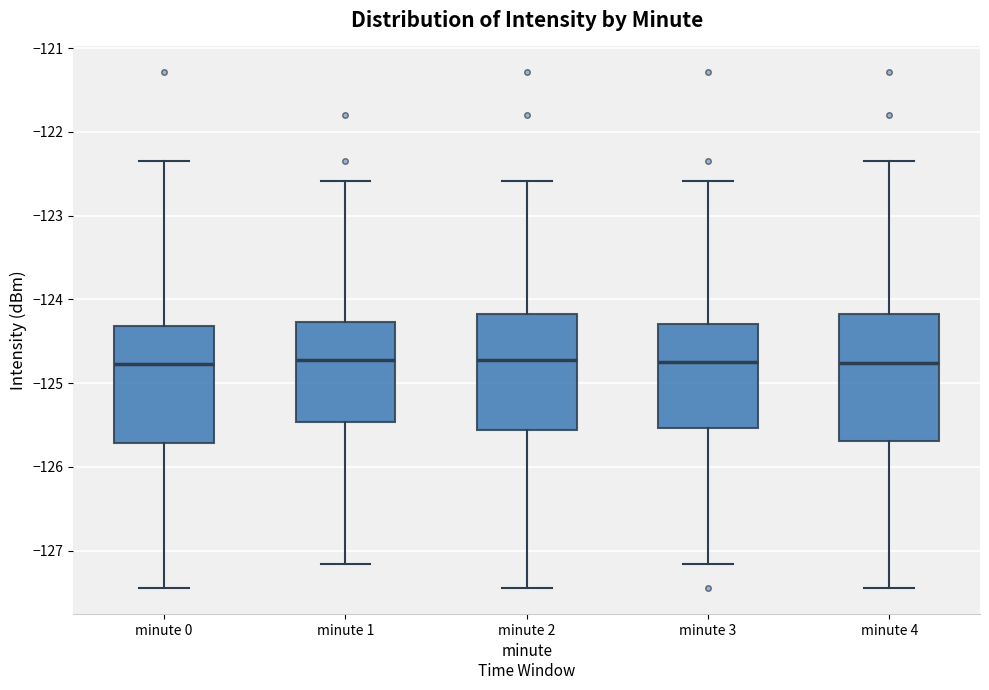

Where does the upper whisker of the box for minute 0 end on the y-axis? The values are not printed on the chart, so give them approximately, as read against the axis.

-122.4